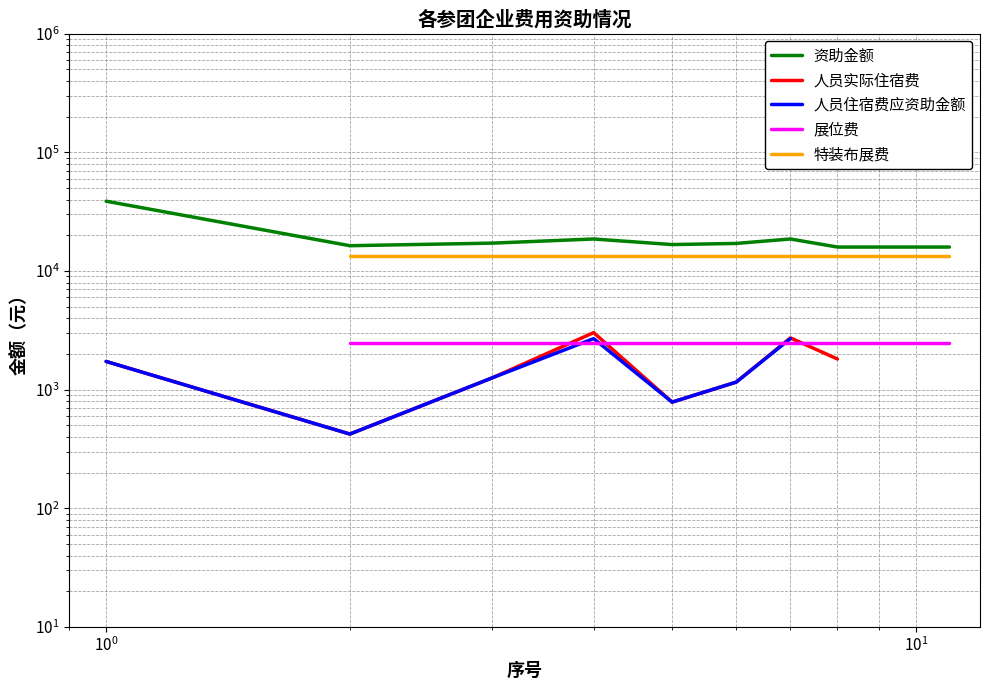

What is the minimum value shown in the chart?

423.0